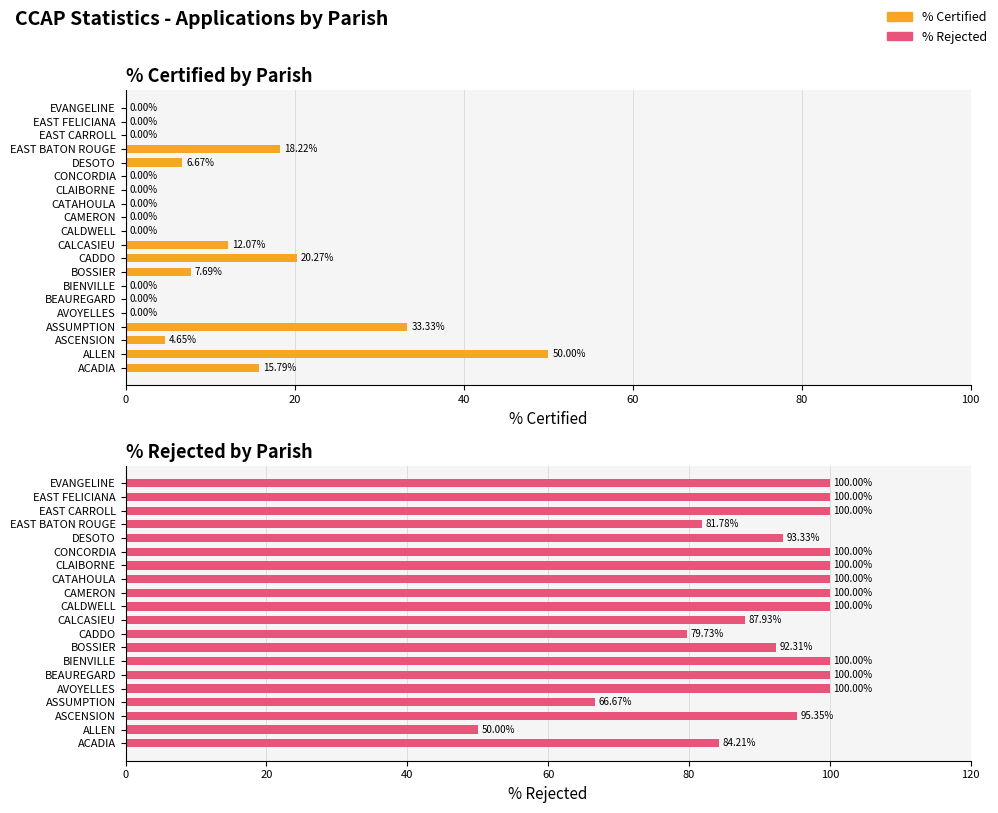

Is it true that % Certified equals 19.3 at BIENVILLE?

False